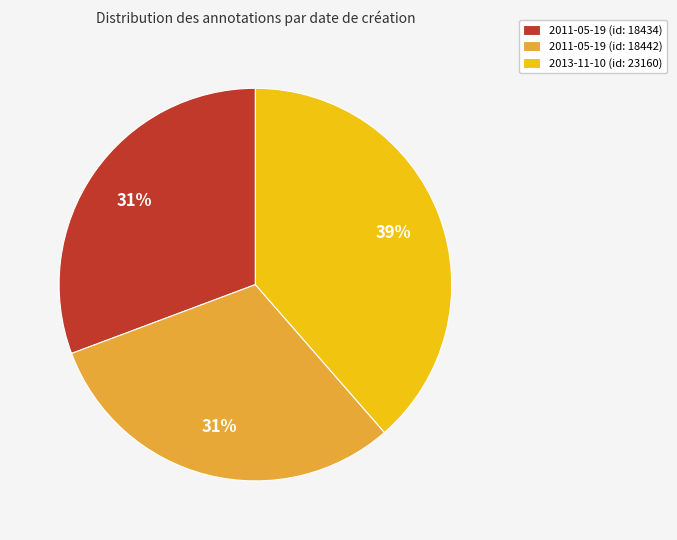

How many segments does this pie chart have?

3